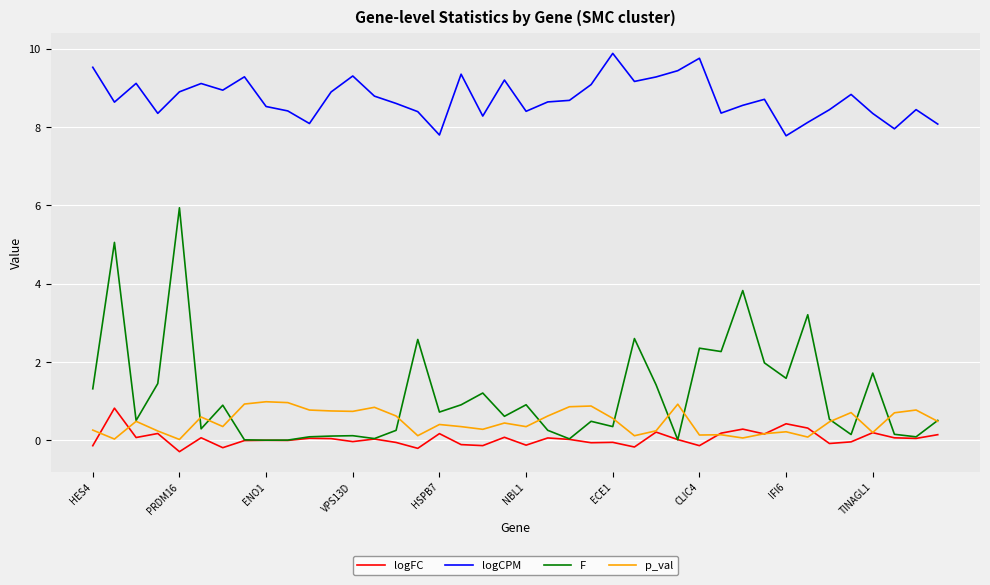

Which series has the widest spread of values?

F